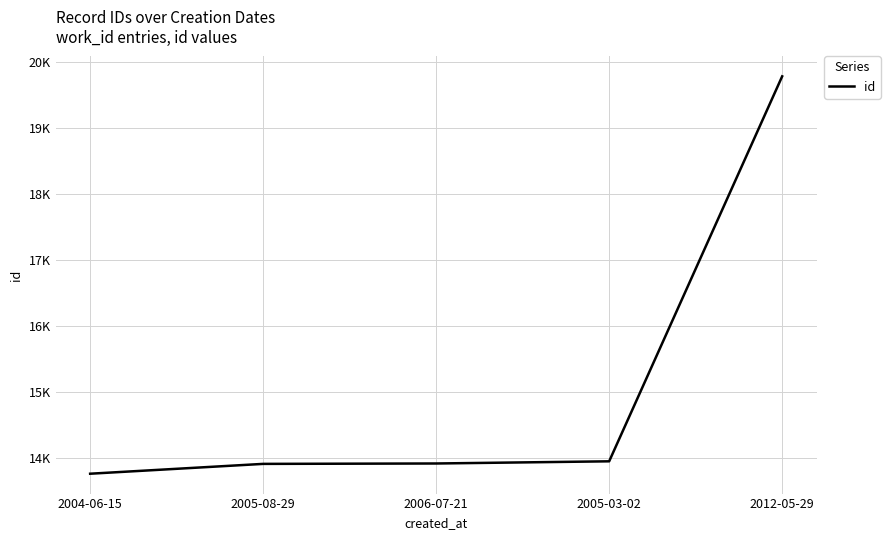

Reading left to right, transcribe all the data shown in this chart.

13766	13915	13921	13954	19788